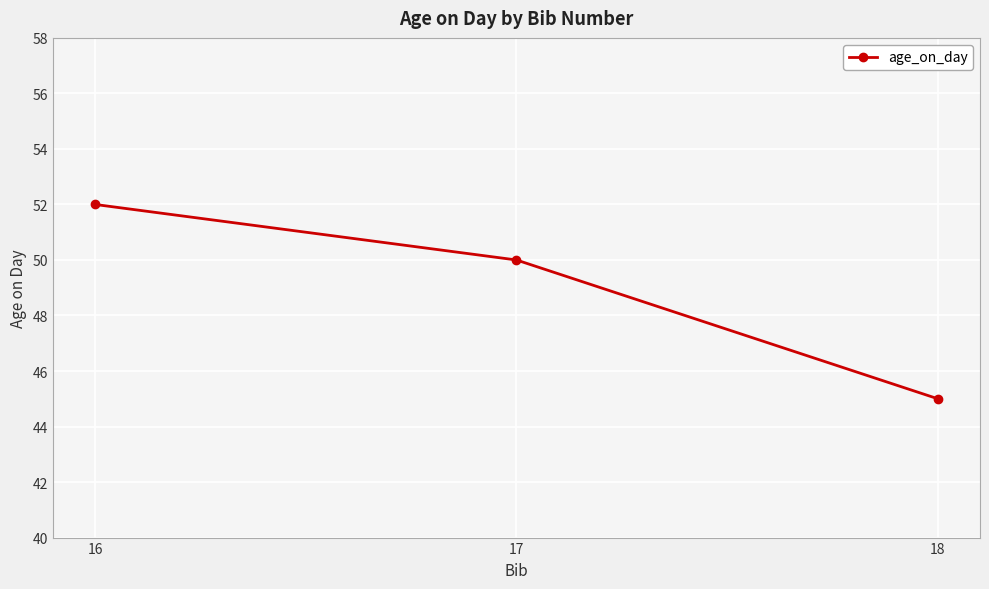

What is the sum of the values at 16 and 17?

102